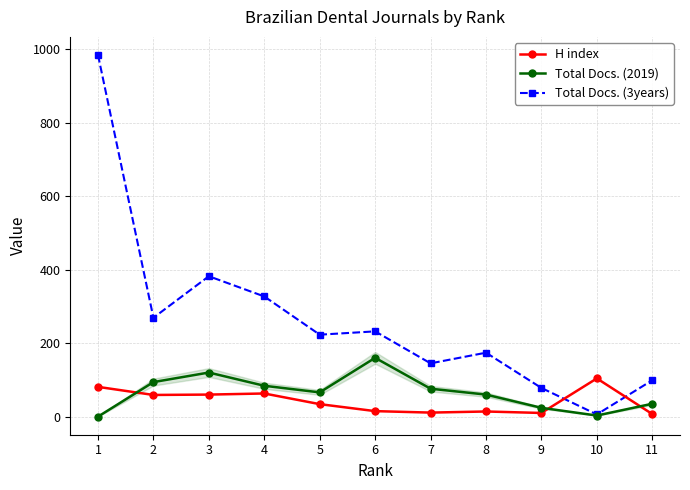

What is the total value across all series at 6?

407